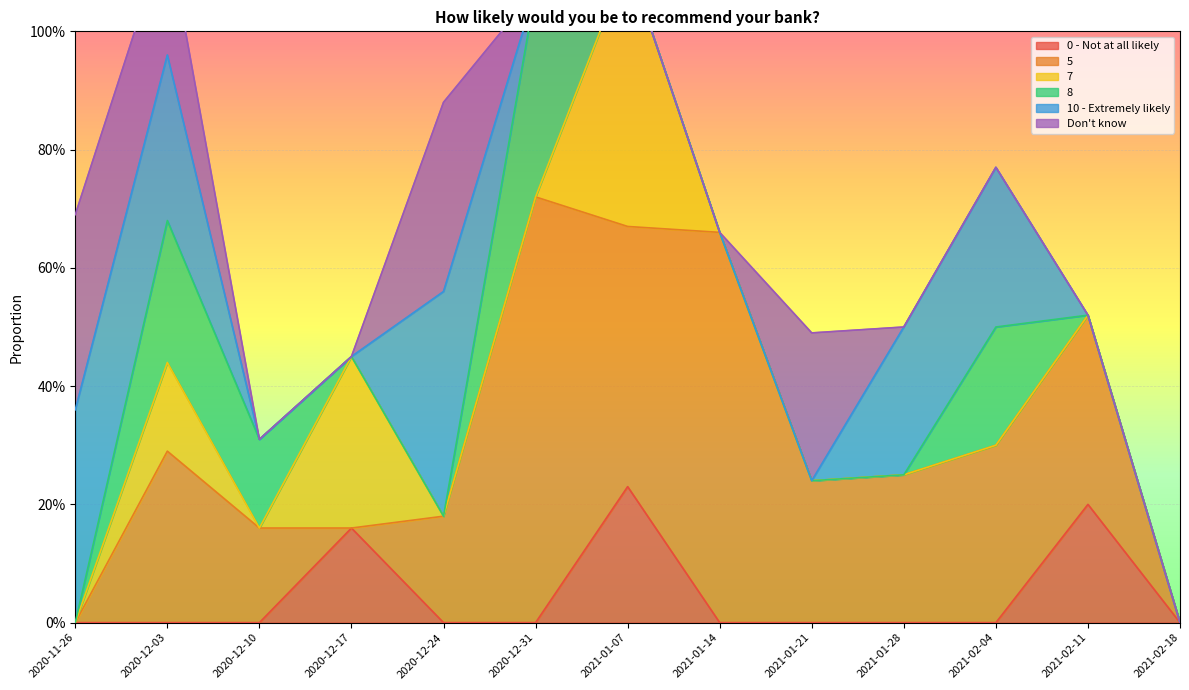

Reading left to right, what are all the values shown in this chart?

0 - Not at all likely: 2020-11-26=0.0	2020-12-03=0.0	2020-12-10=0.0	2020-12-17=0.2	2020-12-24=0.0	2020-12-31=0.0	2021-01-07=0.2	2021-01-14=0.0	2021-01-21=0.0	2021-01-28=0.0	2021-02-04=0.0	2021-02-11=0.2	2021-02-18=0.0
5: 2020-11-26=0.0	2020-12-03=0.3	2020-12-10=0.2	2020-12-17=0.0	2020-12-24=0.2	2020-12-31=0.7	2021-01-07=0.4	2021-01-14=0.7	2021-01-21=0.2	2021-01-28=0.2	2021-02-04=0.3	2021-02-11=0.3	2021-02-18=0.0
7: 2020-11-26=0.0	2020-12-03=0.1	2020-12-10=0.0	2020-12-17=0.3	2020-12-24=0.0	2020-12-31=0.0	2021-01-07=0.5	2021-01-14=0.0	2021-01-21=0.0	2021-01-28=0.0	2021-02-04=0.0	2021-02-11=0.0	2021-02-18=0.0
8: 2020-11-26=0.0	2020-12-03=0.2	2020-12-10=0.1	2020-12-17=0.0	2020-12-24=0.0	2020-12-31=0.3	2021-01-07=0.0	2021-01-14=0.0	2021-01-21=0.0	2021-01-28=0.0	2021-02-04=0.2	2021-02-11=0.0	2021-02-18=0.0
10 - Extremely likely: 2020-11-26=0.4	2020-12-03=0.3	2020-12-10=0.0	2020-12-17=0.0	2020-12-24=0.4	2020-12-31=0.0	2021-01-07=0.0	2021-01-14=0.0	2021-01-21=0.0	2021-01-28=0.2	2021-02-04=0.3	2021-02-11=0.0	2021-02-18=0.0
Don't know: 2020-11-26=0.3	2020-12-03=0.2	2020-12-10=0.0	2020-12-17=0.0	2020-12-24=0.3	2020-12-31=0.0	2021-01-07=0.0	2021-01-14=0.0	2021-01-21=0.2	2021-01-28=0.0	2021-02-04=0.0	2021-02-11=0.0	2021-02-18=0.0